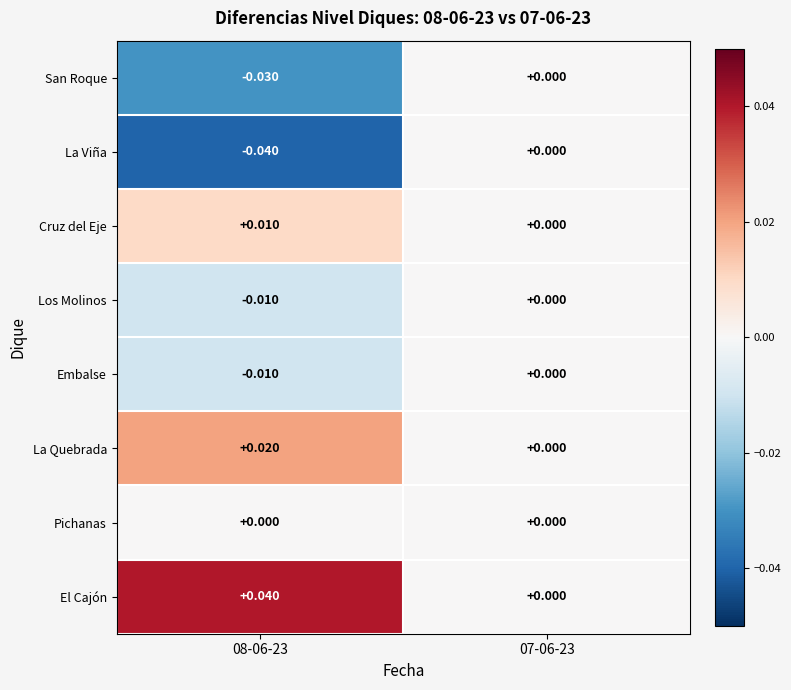

Is the value of El Cajón at 08-06-23 greater than the value of La Viña at 07-06-23?

Yes